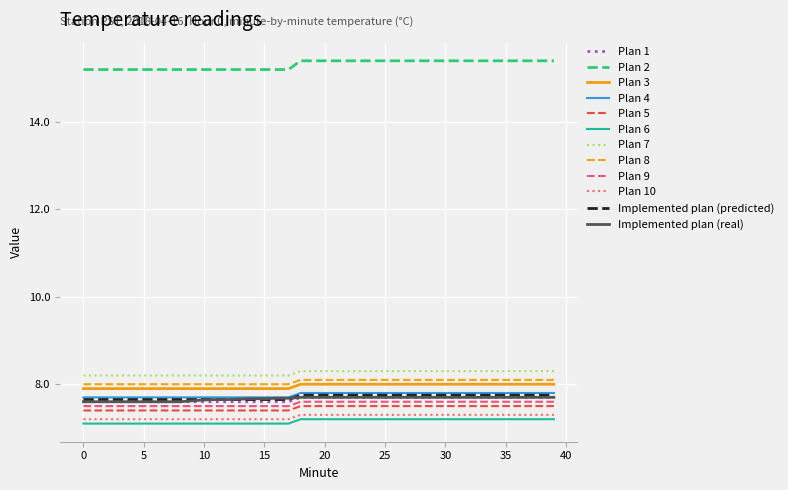

Which series has the largest total across all categories?

Plan 2